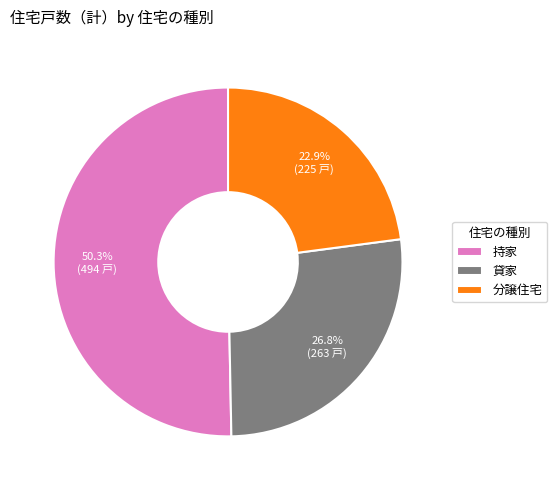

Rank the categories by value from lowest to highest.

分譲住宅, 貸家, 持家